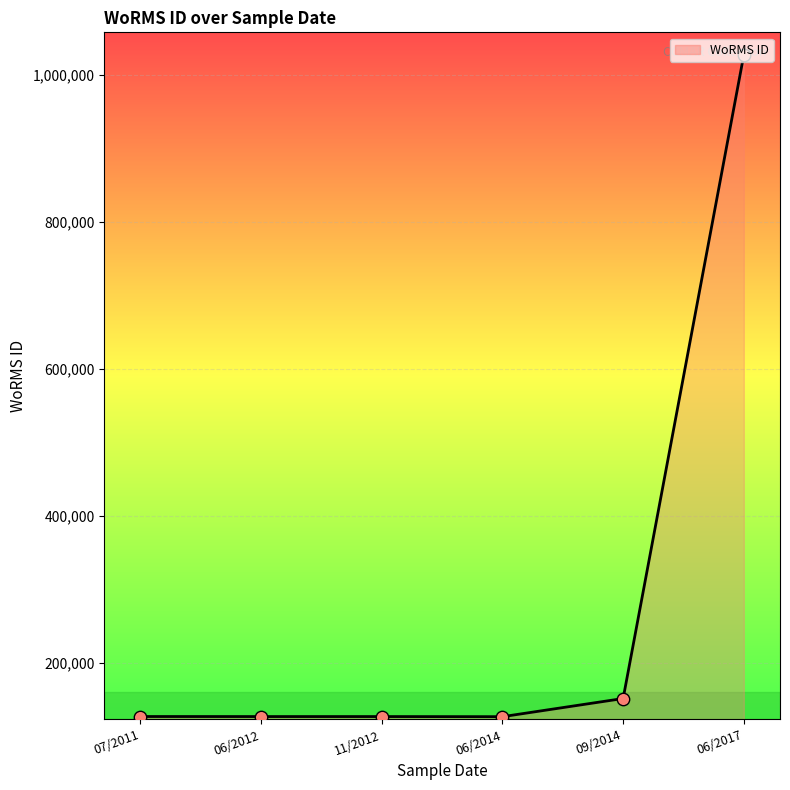

What is the change in value from 06/2014 to 09/2014?

+24707